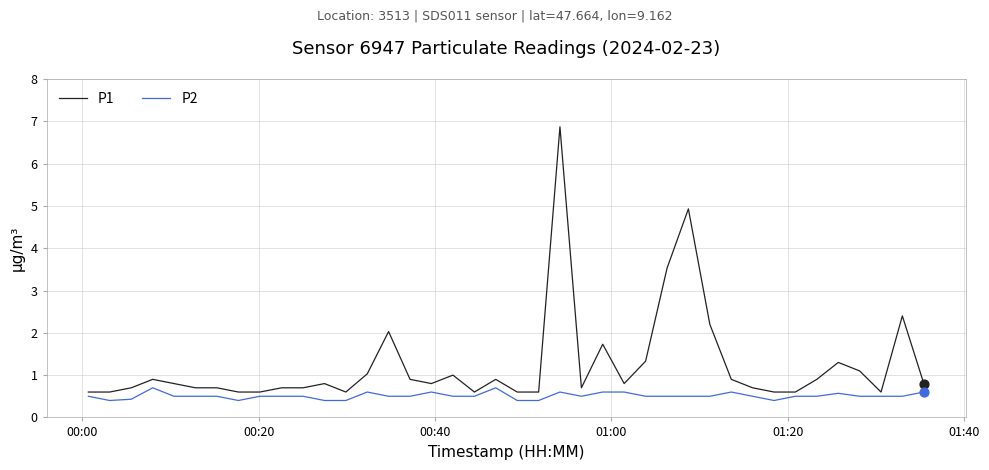

What are all the series names shown in the legend?

P1, P2